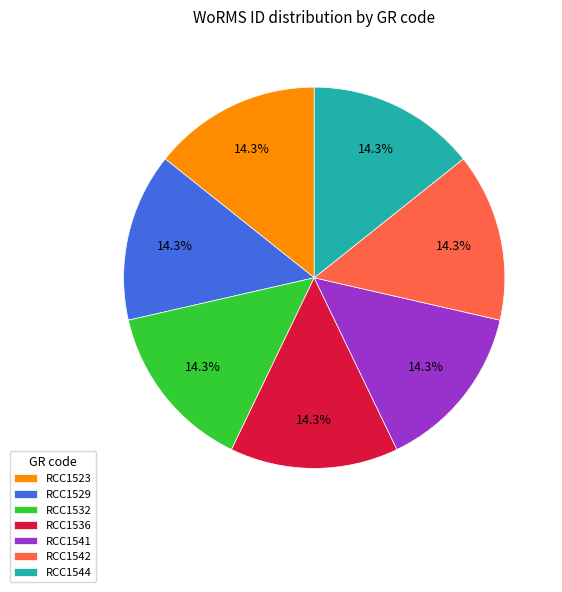

What is the ratio of the value at RCC1542 to the value at RCC1544?

1.0